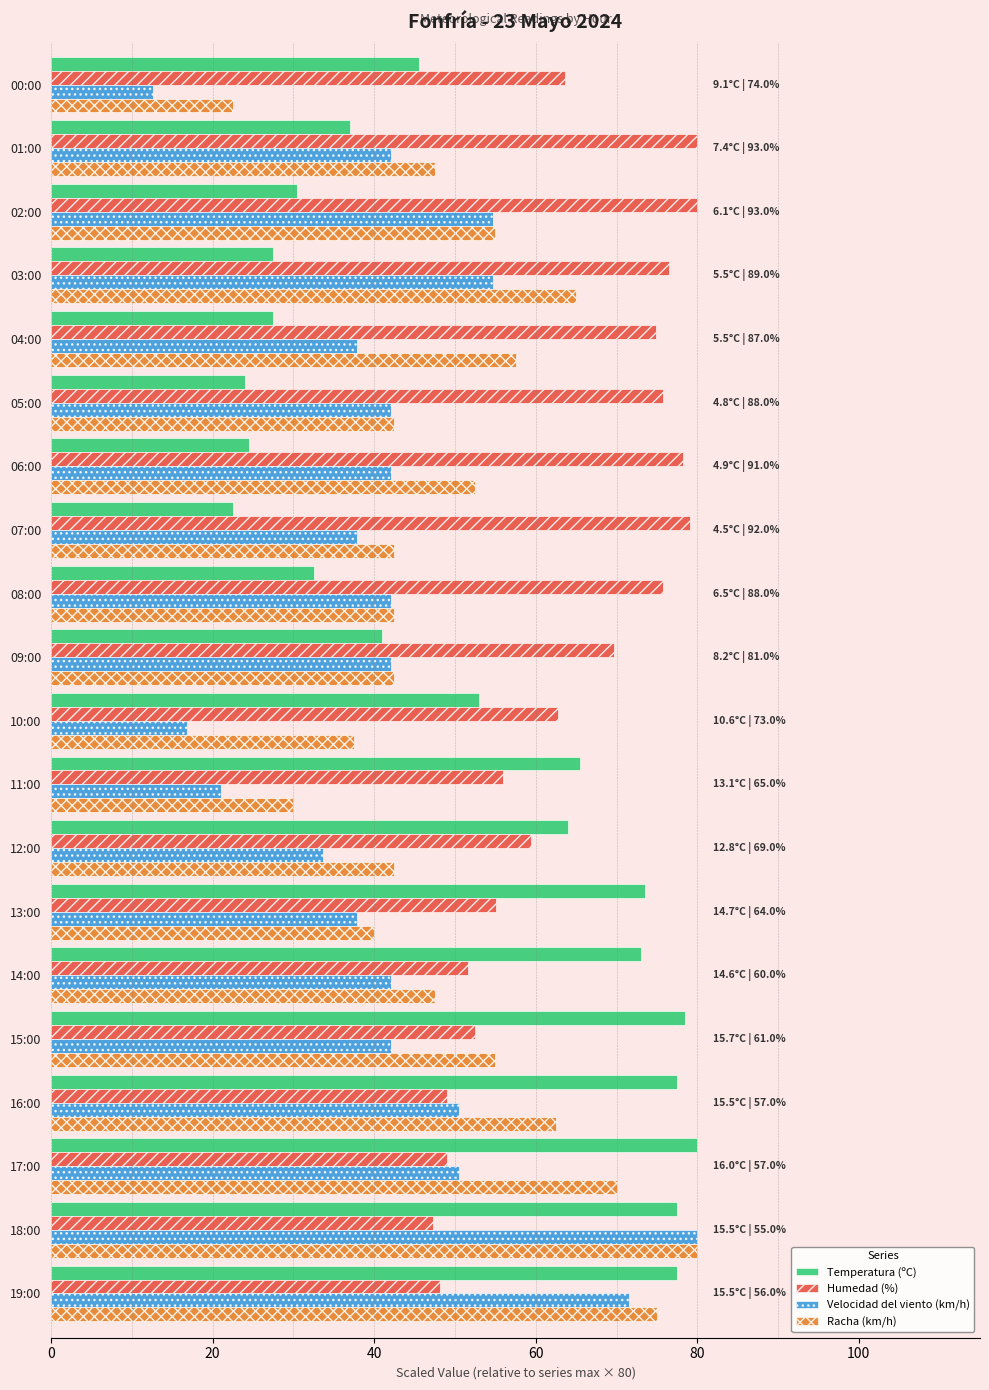

Which series changed the most between 19:00 and 00:00?

Velocidad del viento (km/h)